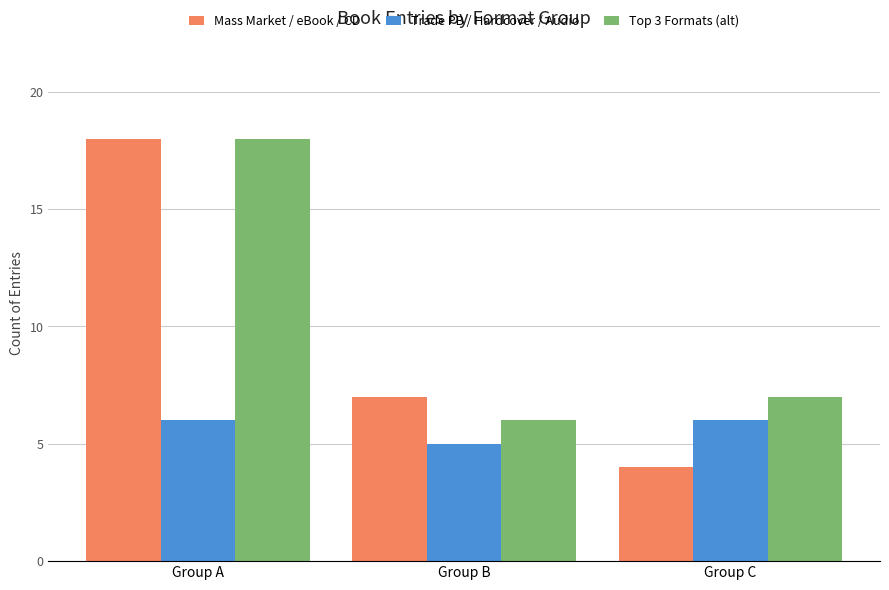

Is it true that Mass Market / eBook / CD equals 18 at Group A?

True